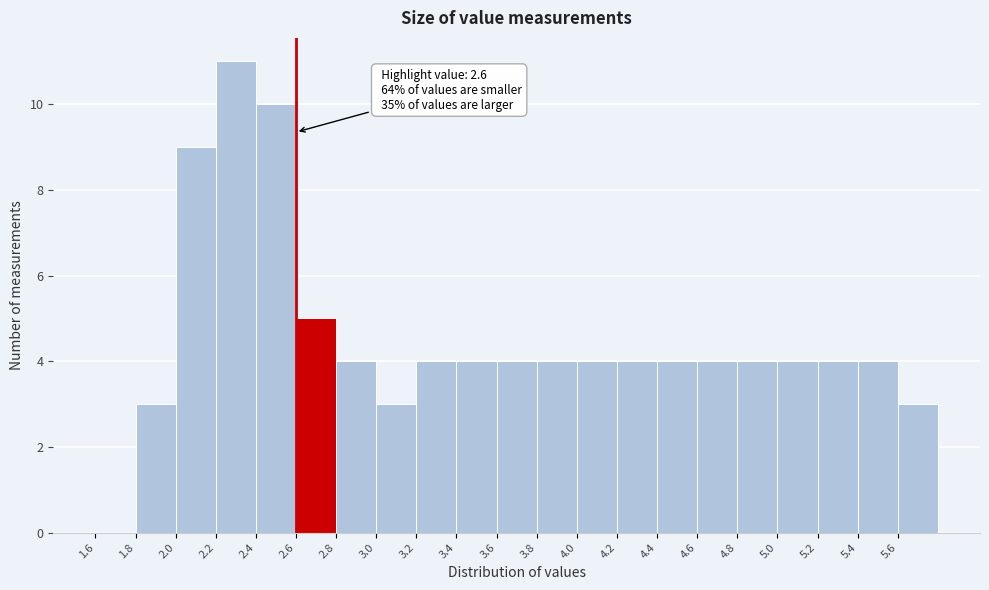

Over which range of the x-axis is the bar tallest?

2.2 to 2.4